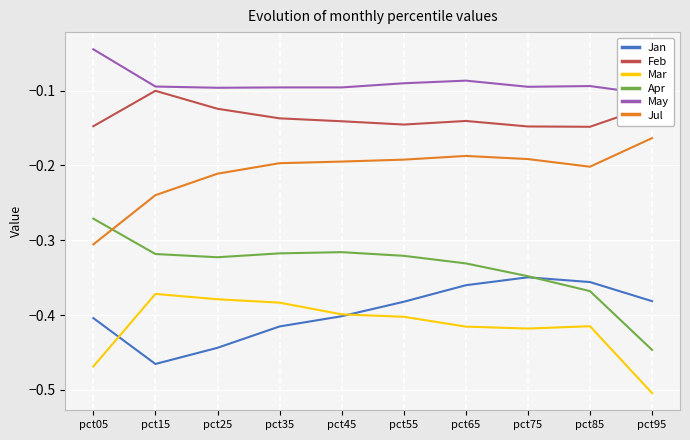

True or false: Apr and May cross at least once.

False